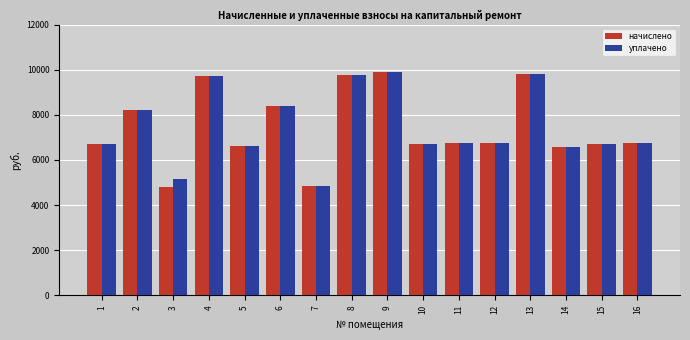

At how many categories does at least one series exceed 6356?

14